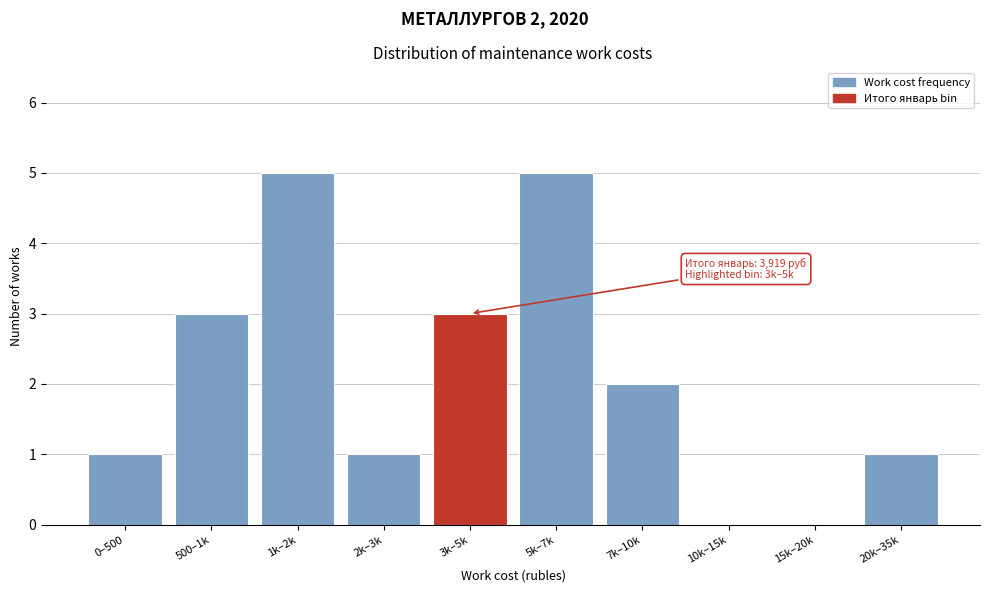

Reading left to right, list all the values displayed in this chart.

0–500=1	500–1k=3	1k–2k=5	2k–3k=1	3k–5k=3	5k–7k=5	7k–10k=2	10k–15k=0	15k–20k=0	20k–35k=1